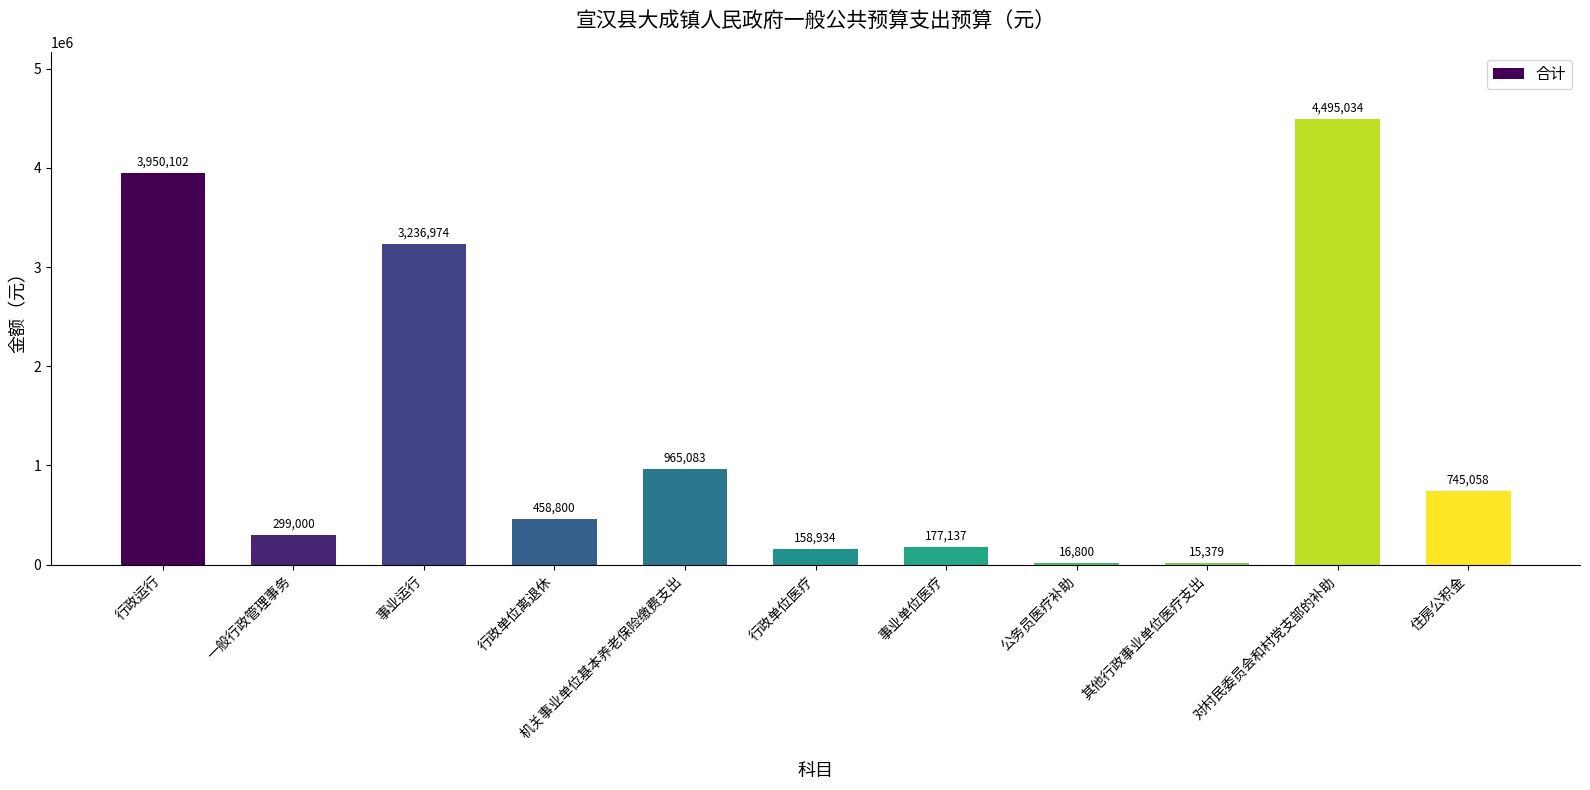

Does the chart contain stacked bars?

No